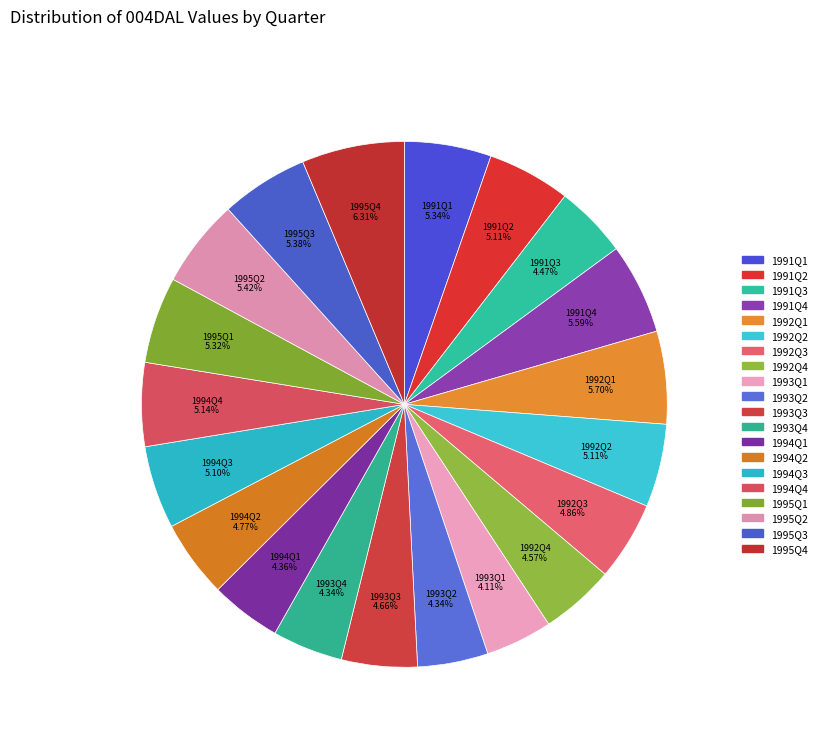

Rank the categories by value from highest to lowest.

1995Q4, 1992Q1, 1991Q4, 1995Q2, 1995Q3, 1991Q1, 1995Q1, 1994Q4, 1991Q2, 1992Q2, 1994Q3, 1992Q3, 1994Q2, 1993Q3, 1992Q4, 1991Q3, 1994Q1, 1993Q2, 1993Q4, 1993Q1